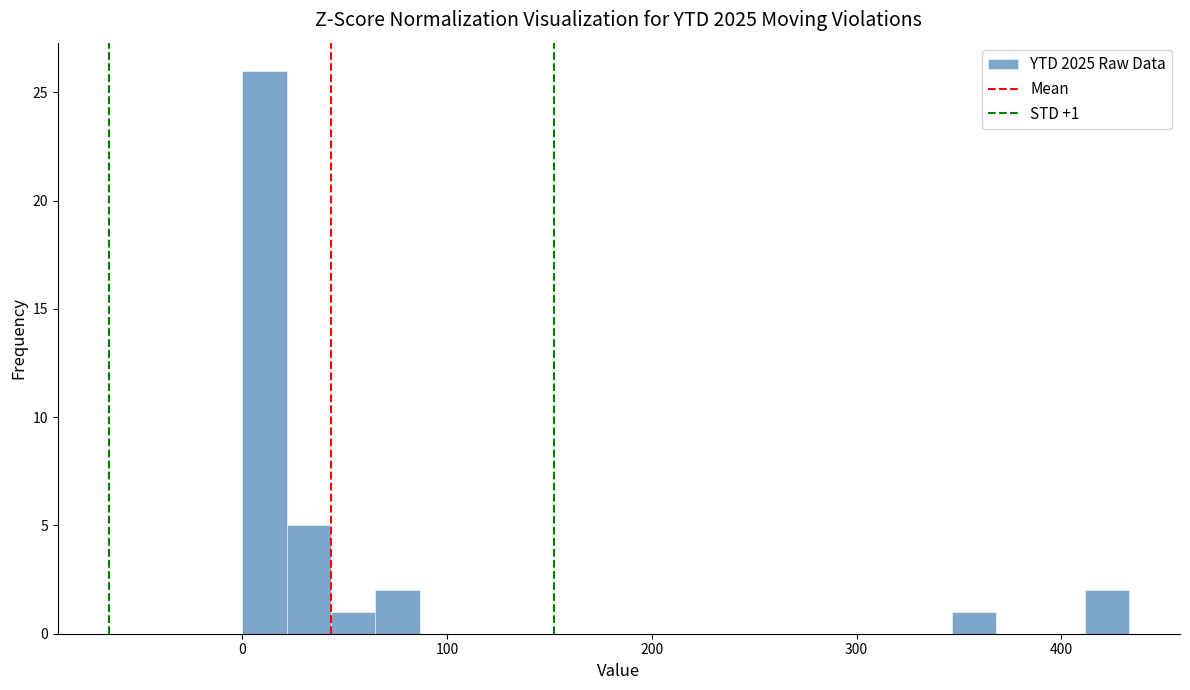

Around what value on the x-axis is the tallest bar? Give the approximate position of its centre, as read against the axis.

10